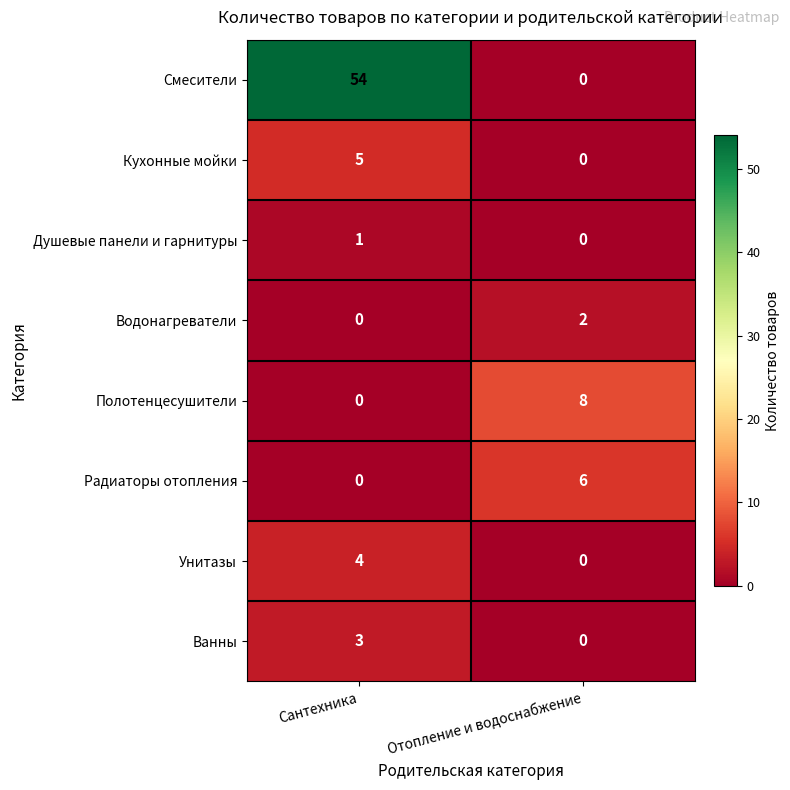

Which series changed the most between Сантехника and Отопление и водоснабжение?

Смесители